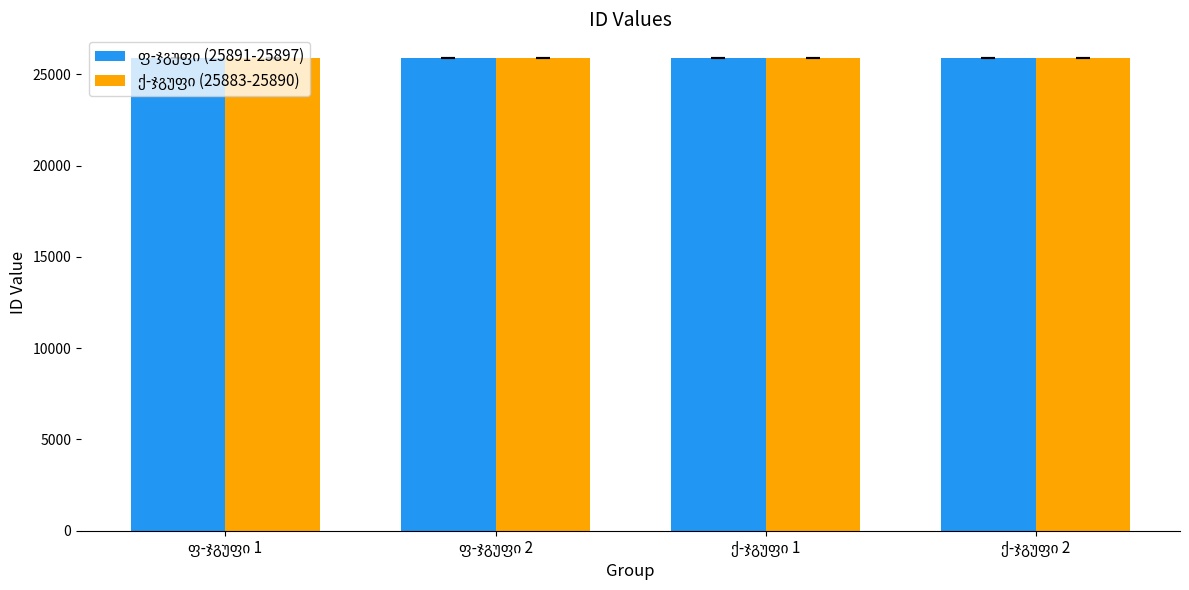

What is the minimum value shown in the chart?

25883.5